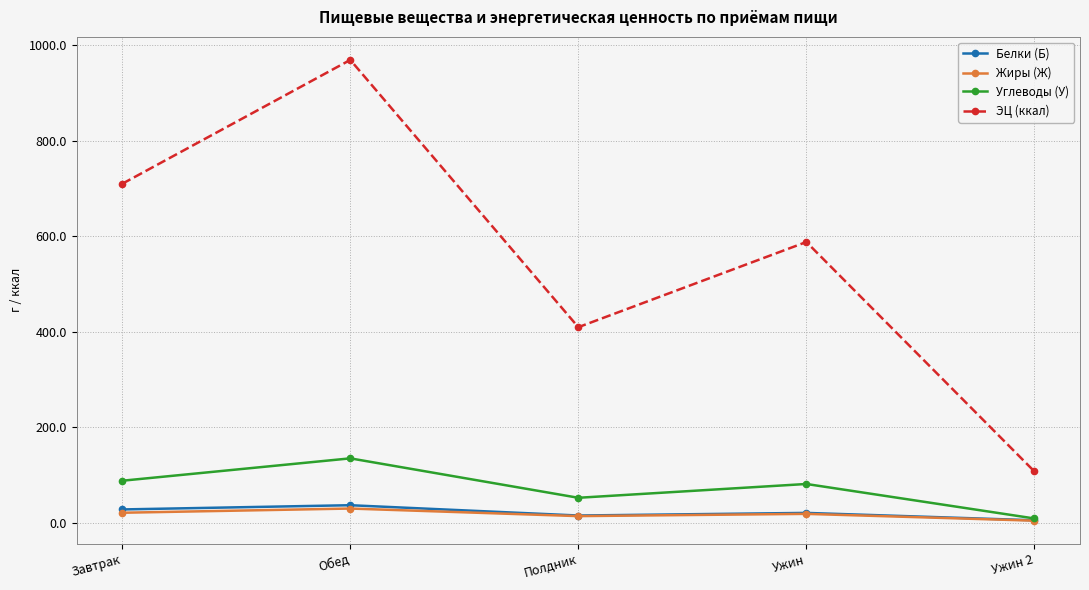

Which label corresponds to the smallest value in the chart?

Ужин 2